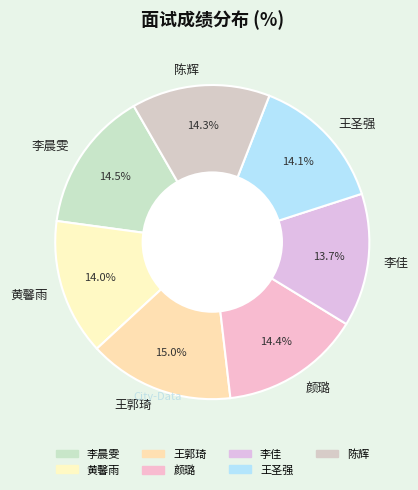

What is the total percentage of 陈辉 and 黄馨雨?

28.3%